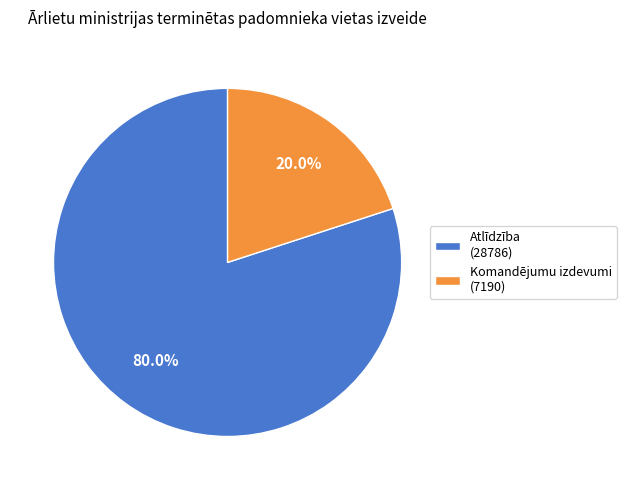

To the nearest percent, what is the difference between the largest and smallest slice percentages?

60%